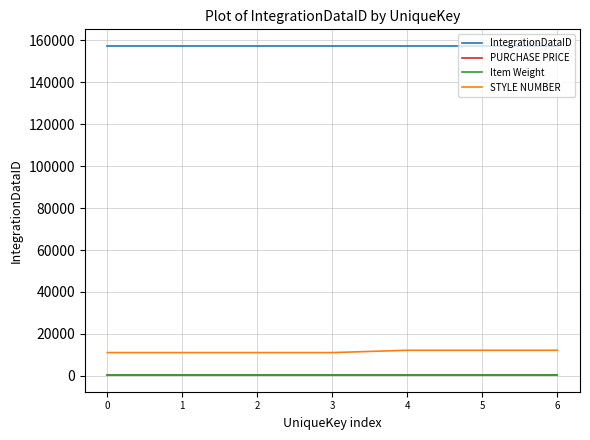

Is the value of STYLE NUMBER at 1 greater than the value of IntegrationDataID at 4?

No